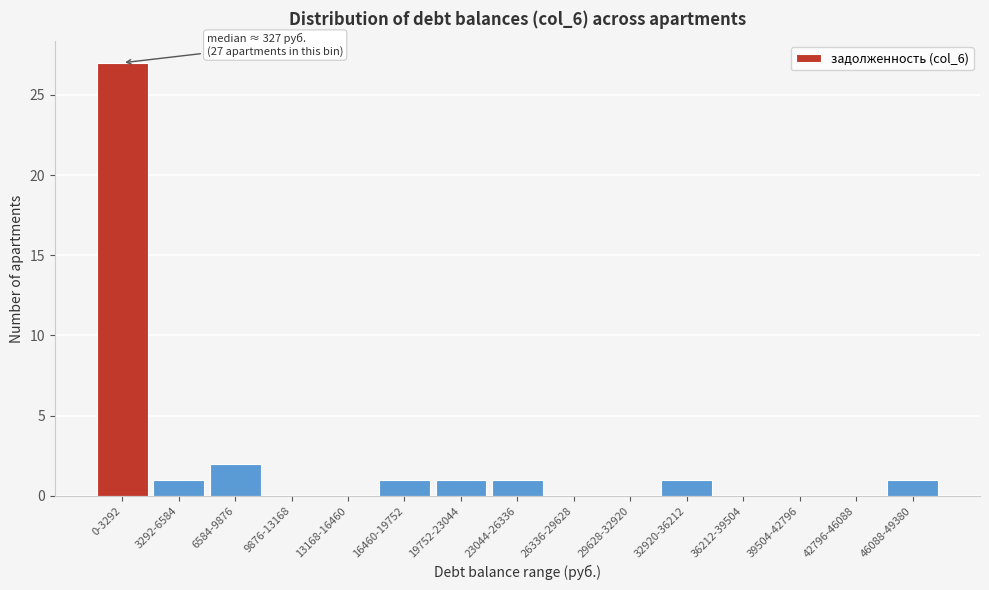

Reading left to right, list all the values displayed in this chart.

0-3292=27	3292-6584=1	6584-9876=2	9876-13168=0	13168-16460=0	16460-19752=1	19752-23044=1	23044-26336=1	26336-29628=0	29628-32920=0	32920-36212=1	36212-39504=0	39504-42796=0	42796-46088=0	46088-49380=1